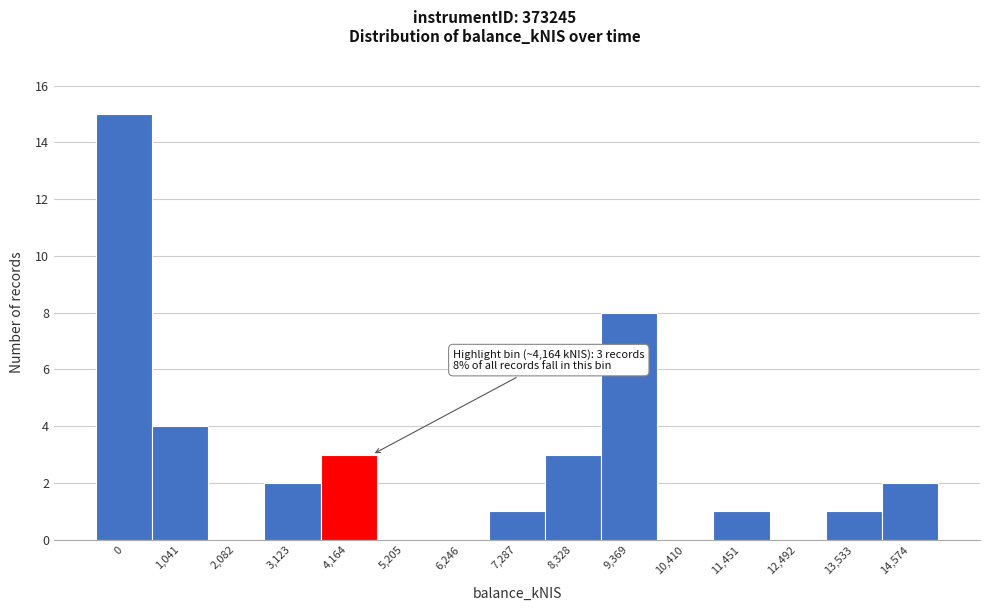

Reading right to left, transcribe all the data shown in this chart.

14,574=2	13,533=1	12,492=0	11,451=1	10,410=0	9,369=8	8,328=3	7,287=1	6,246=0	5,205=0	4,164=3	3,123=2	2,082=0	1,041=4	0=15